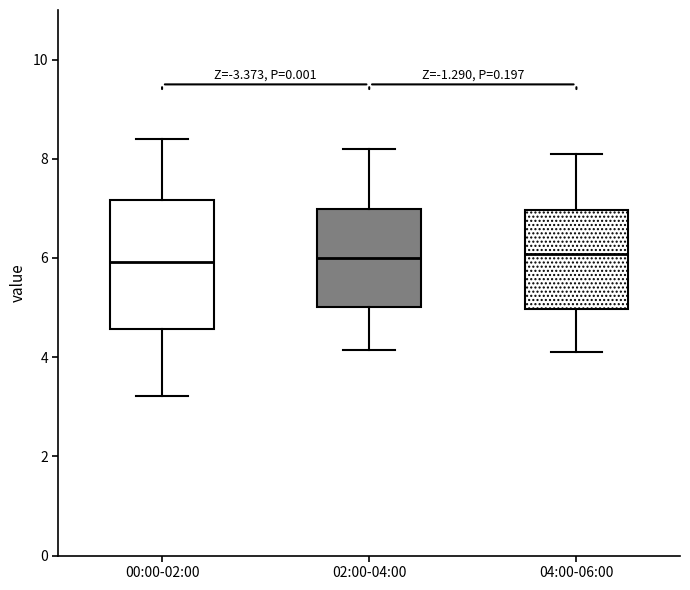

Comparing the boxes themselves (not the whiskers), which one is the tallest?

00:00-02:00